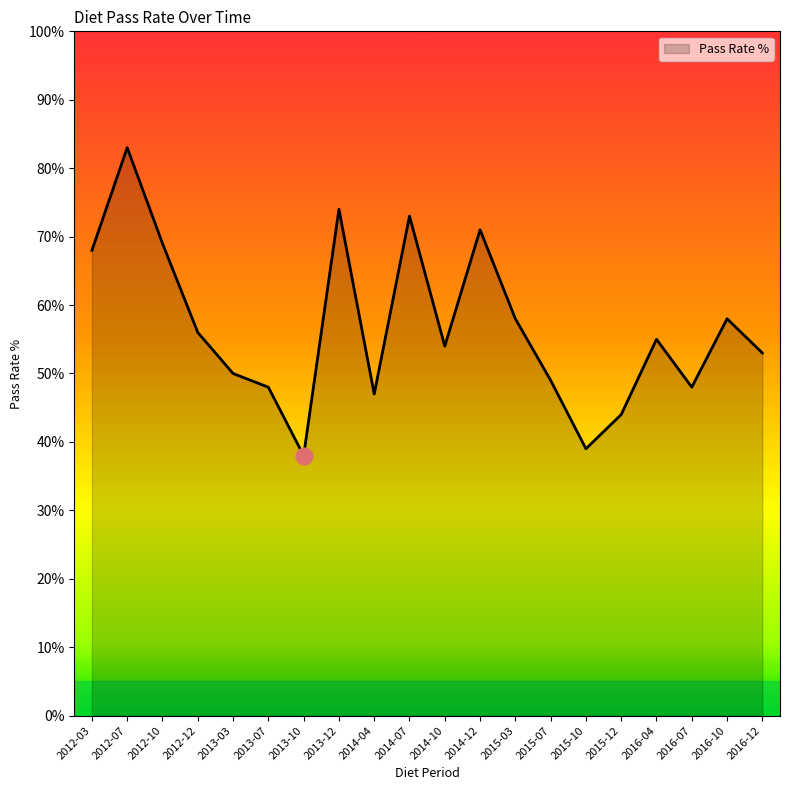

Which has a higher value, 2013-10 or 2014-12?

2014-12